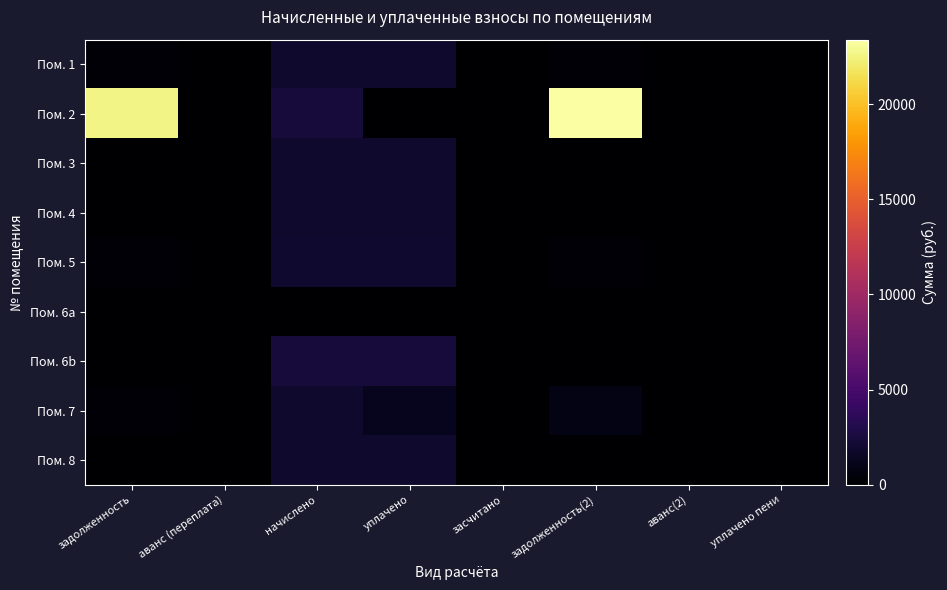

Which series has the largest total across all categories?

Пом. 2